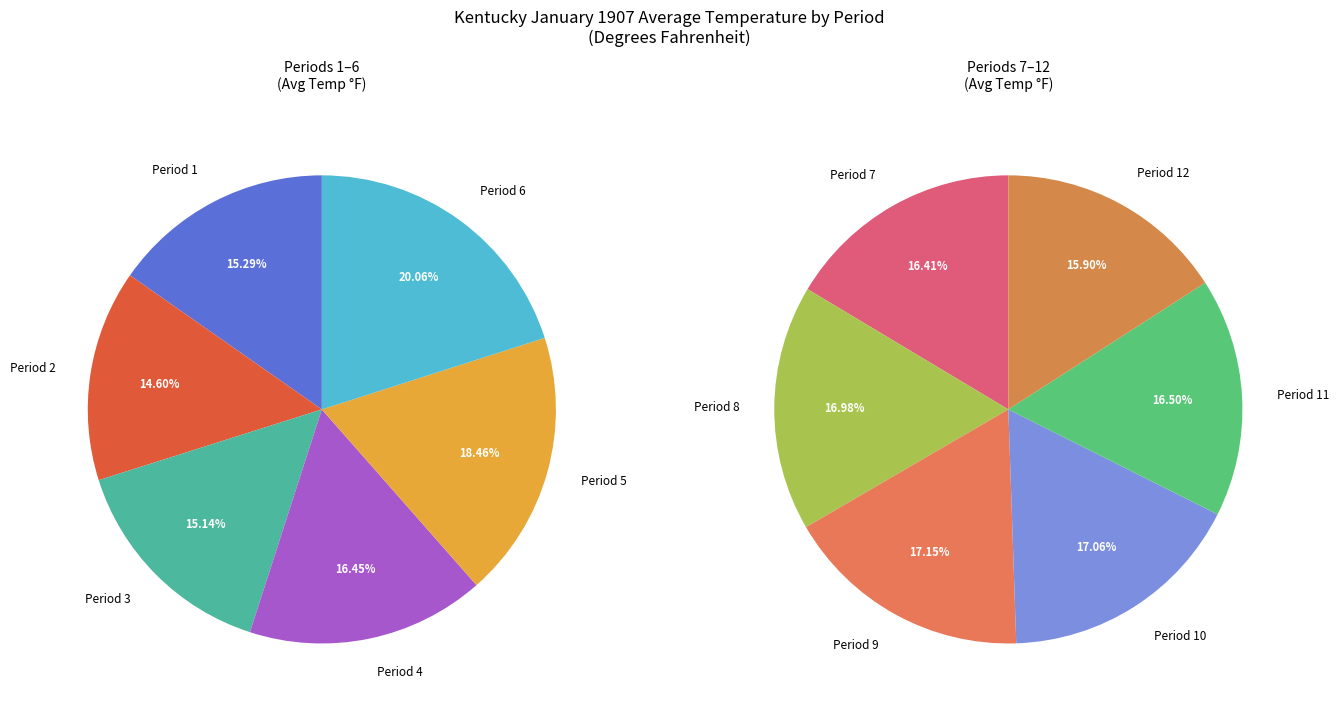

Rank the categories by value from lowest to highest.

Period 2, Period 3, Period 1, Period 4, Period 5, Period 6, Period 12, Period 7, Period 11, Period 8, Period 10, Period 9